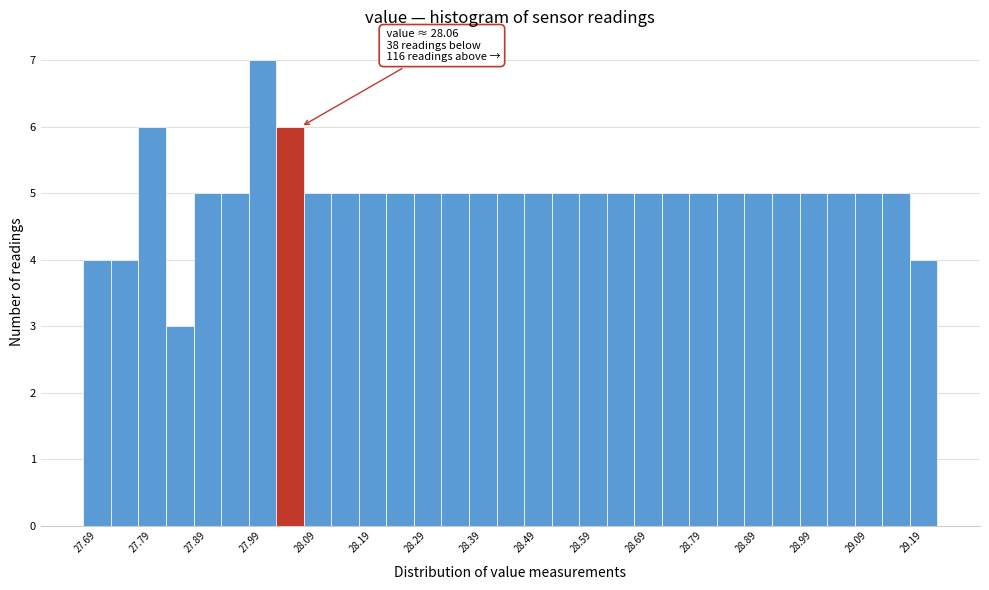

Which range on the x-axis has the tallest bar?

27.965 to 28.015